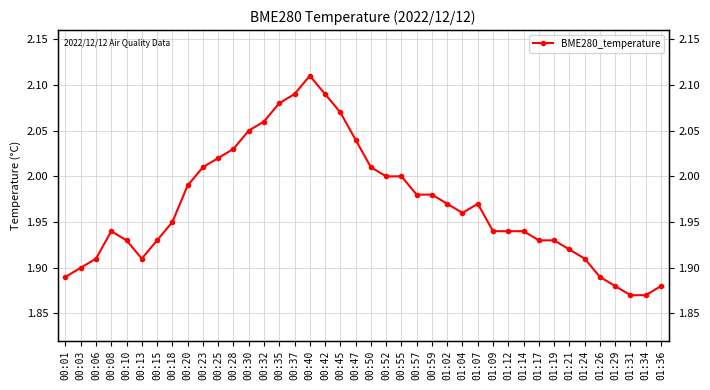

Where is the data nearest to the value 1?

01:31